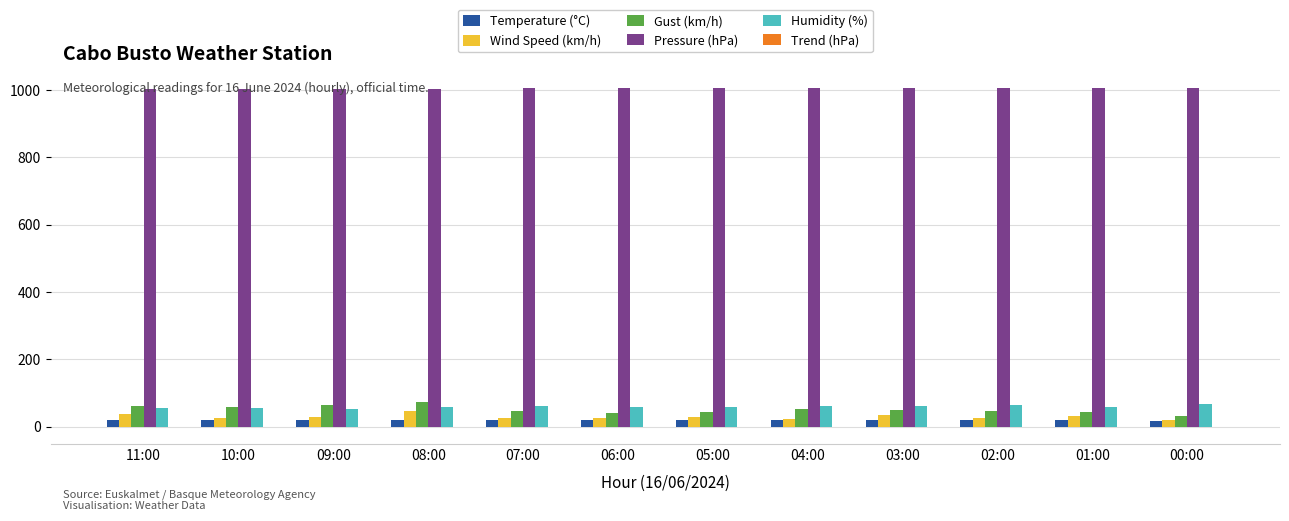

What is the sum of all Humidity (%) values?

708.0